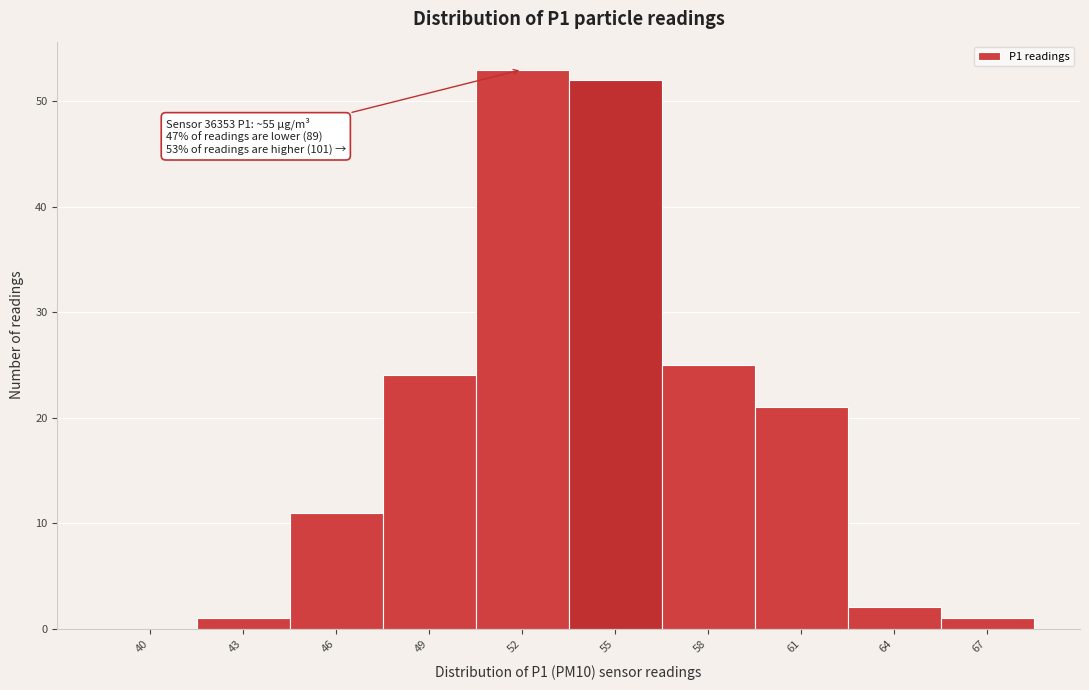

Reading left to right, transcribe all the data shown in this chart.

40=0	43=1	46=11	49=24	52=53	55=52	58=25	61=21	64=2	67=1